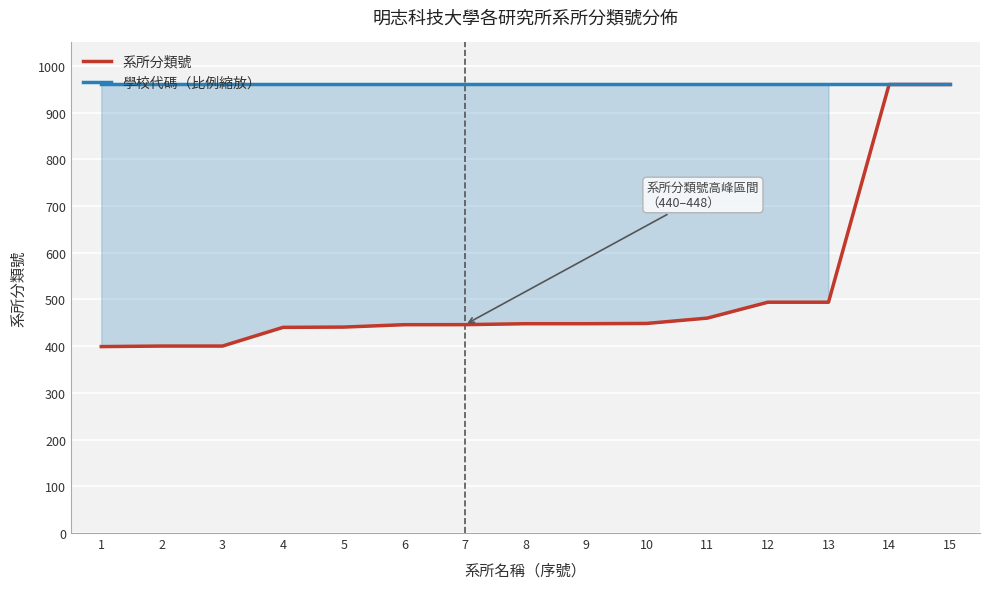

What is the greatest value displayed?

960.0